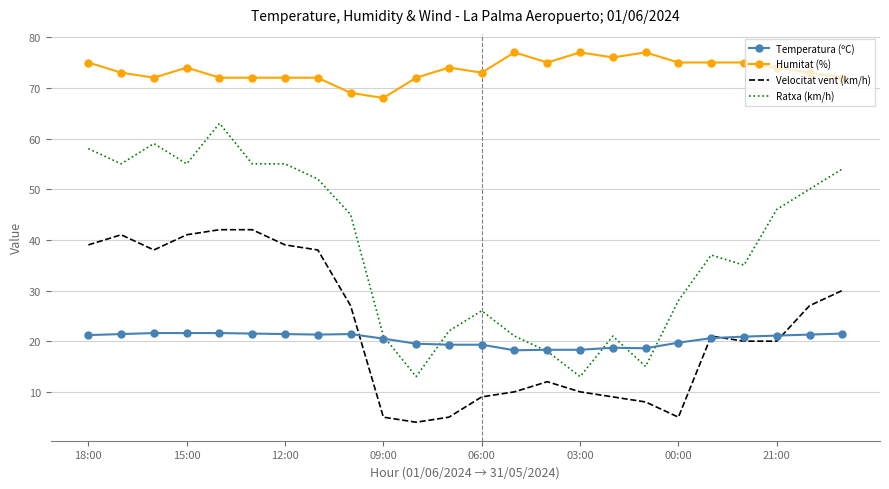

How many distinct data groups are displayed?

4